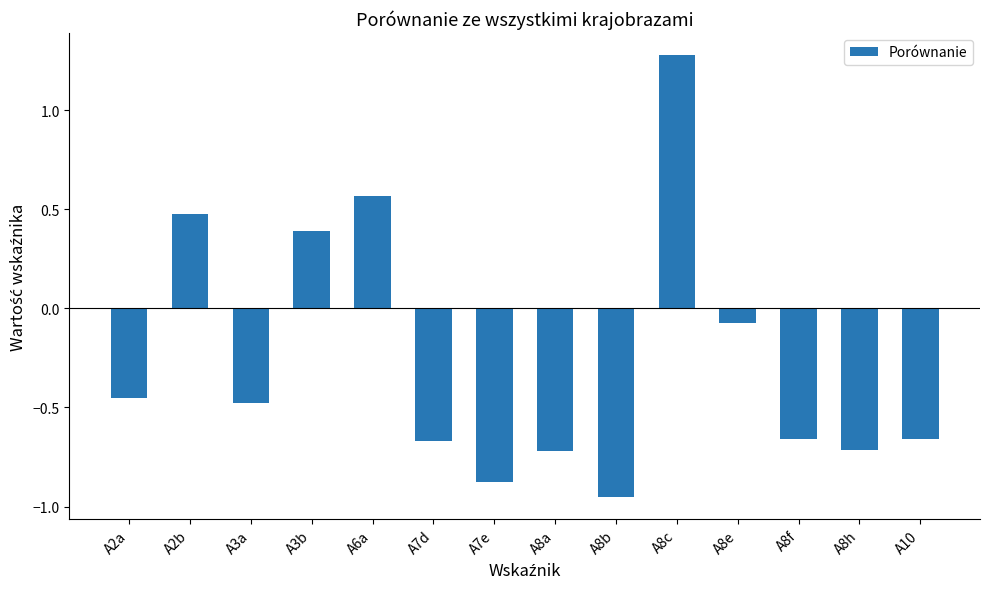

Which has a higher value, A3a or A8h?

A3a